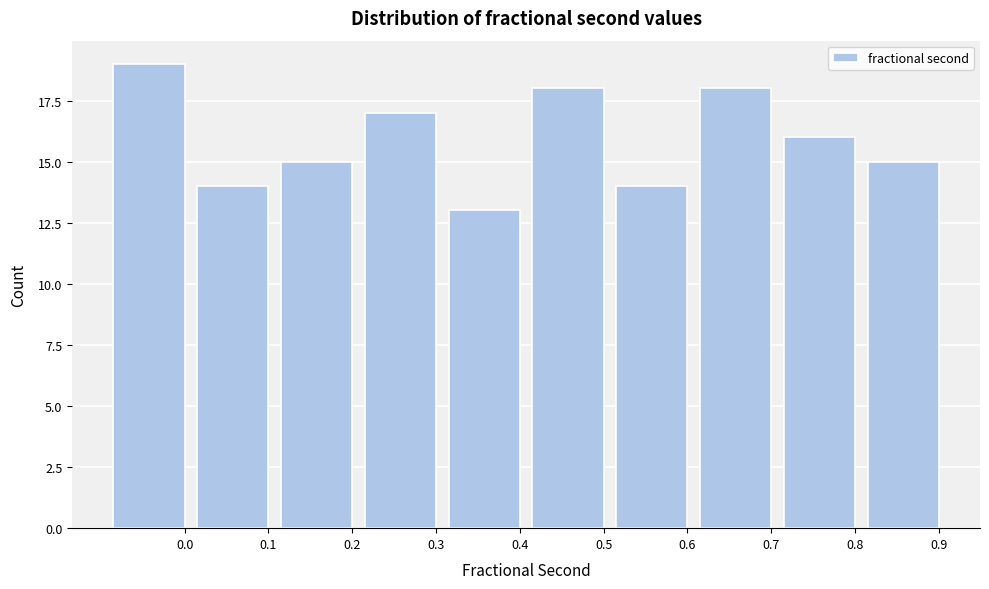

Reading left to right, extract all data points from this chart.

0.0=19	0.1=14	0.2=15	0.3=17	0.4=13	0.5=18	0.6=14	0.7=18	0.8=16	0.9=15